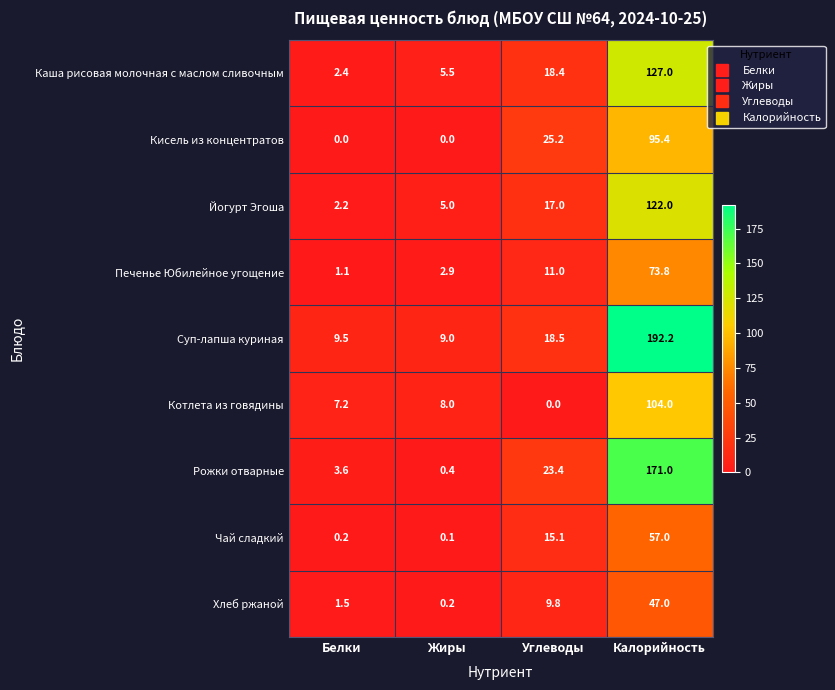

How many data points does each series have?

4